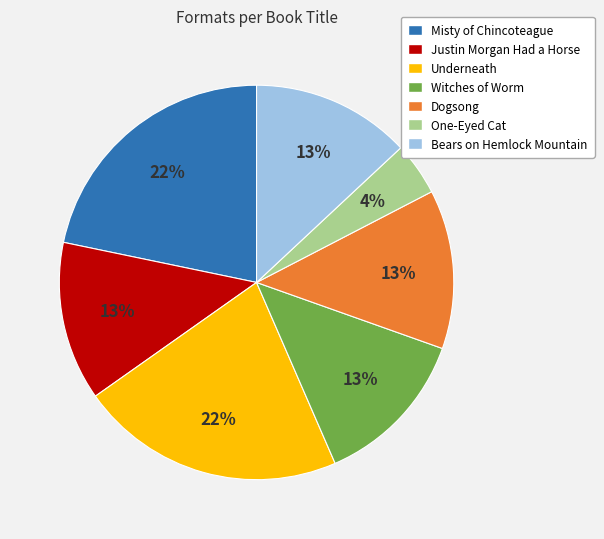

Approximately how many times larger is the value at Dogsong compared to Witches of Worm?

1.0